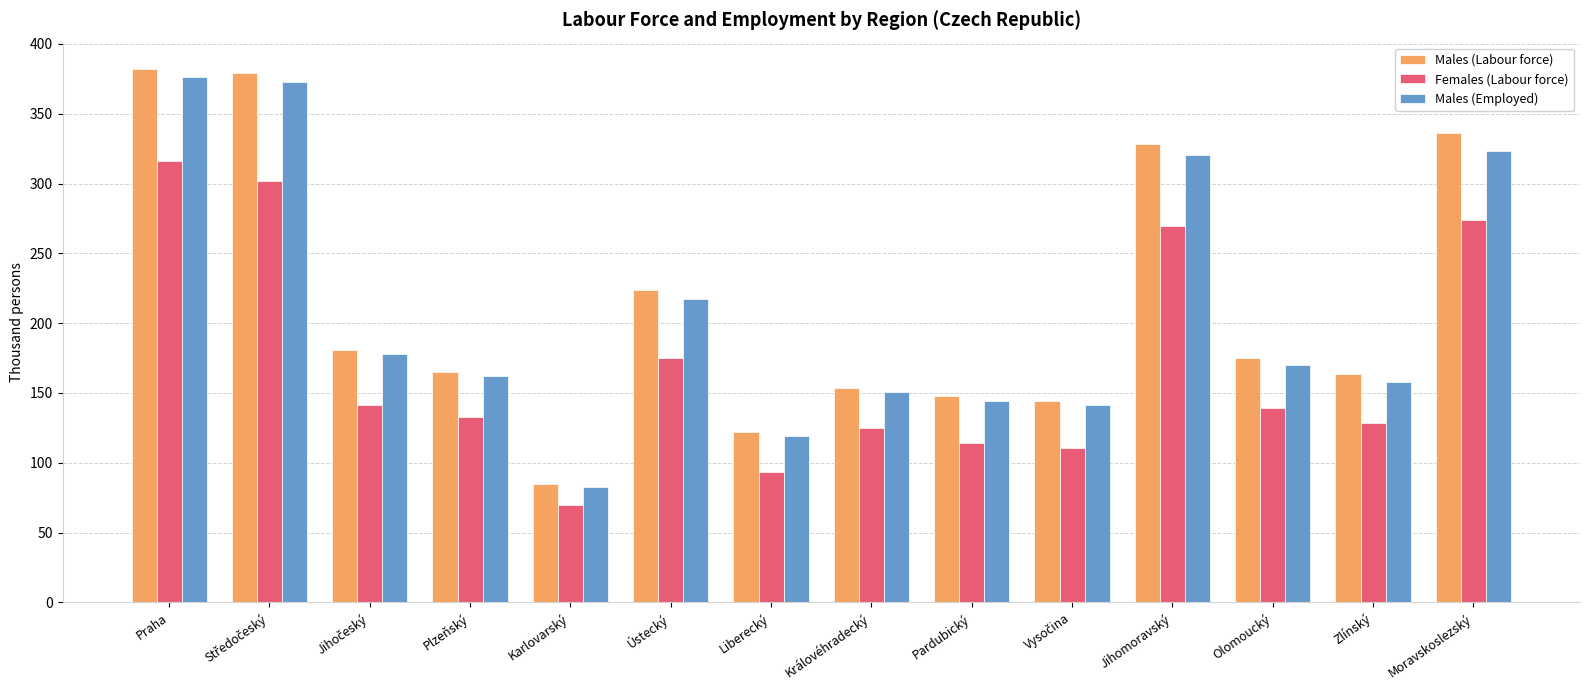

What is the sum of the Males (Labour force) values at Liberecký and Olomoucký?

297.2